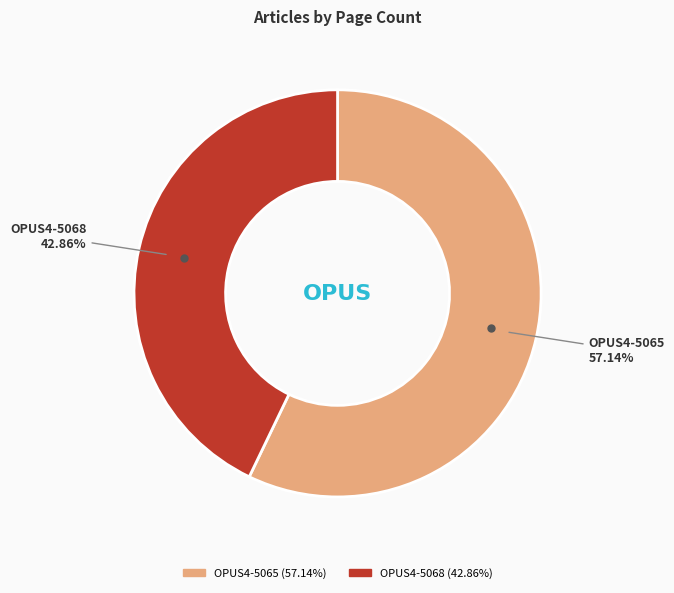

To the nearest percent, what is the difference between the OPUS4-5065 and OPUS4-5068 slice percentages?

14%